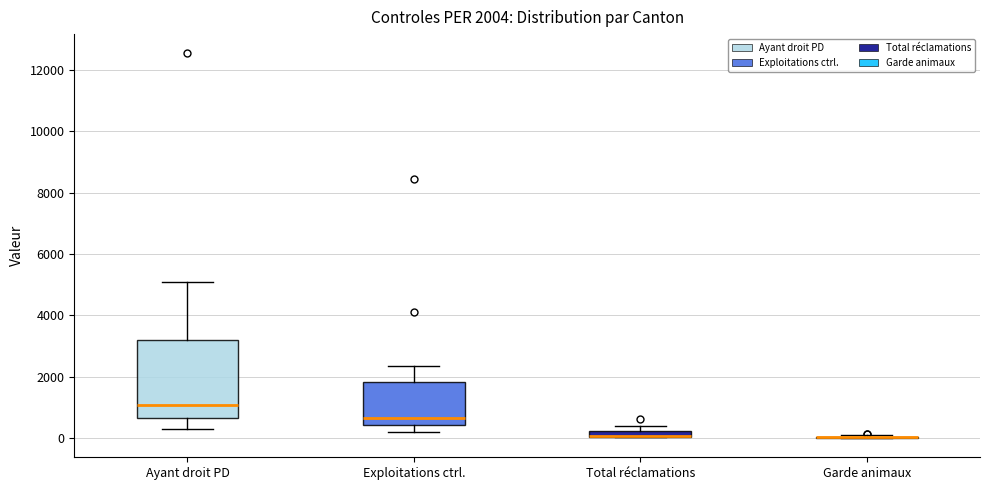

Comparing the boxes themselves (not the whiskers), which one is the tallest?

Ayant droit PD